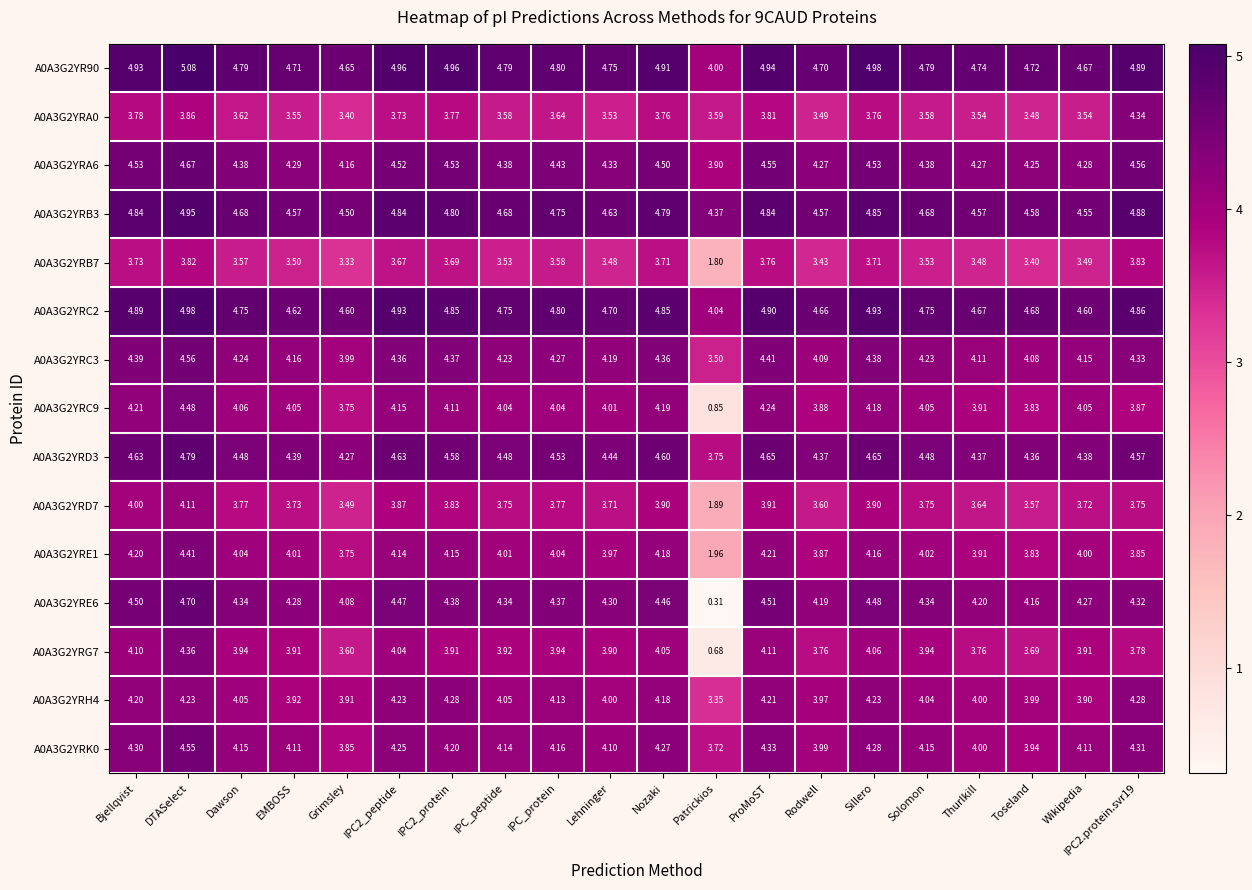

Which category has the lowest value in the A0A3G2YRG7 series?

Patrickios